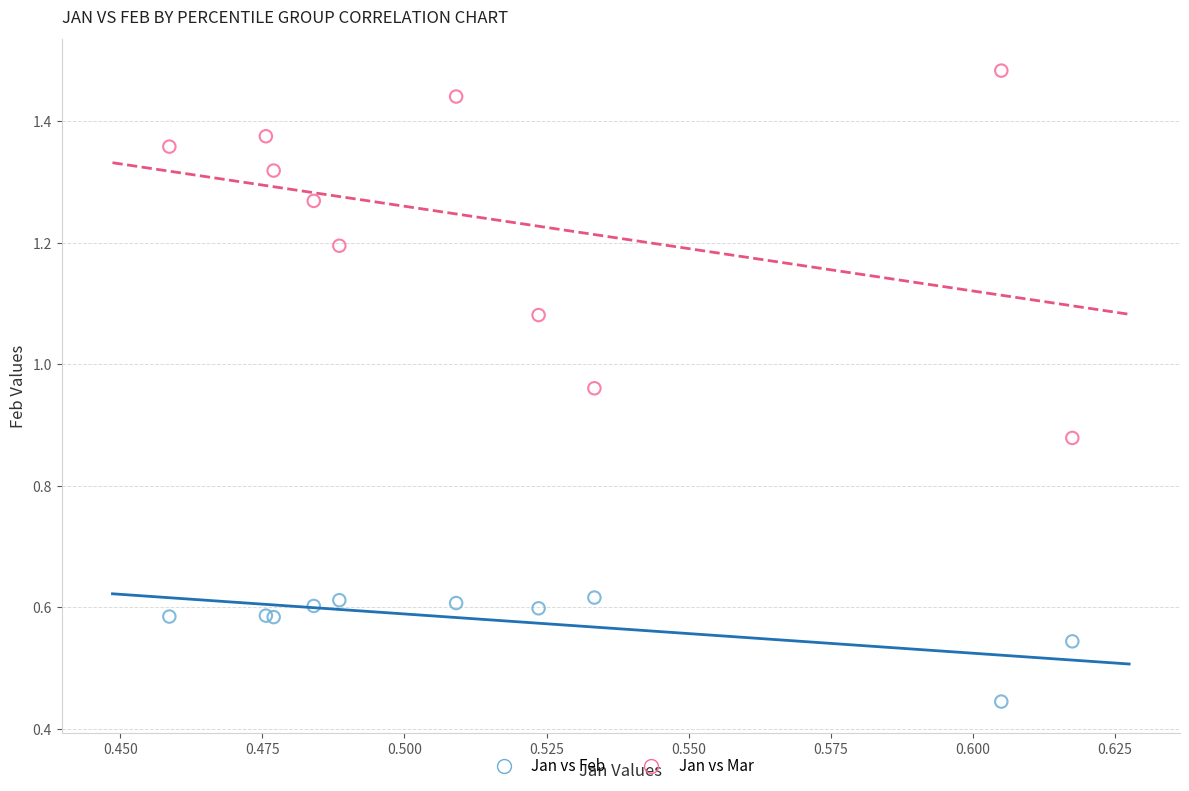

Which series contains the lowest Y value?

Jan vs Feb